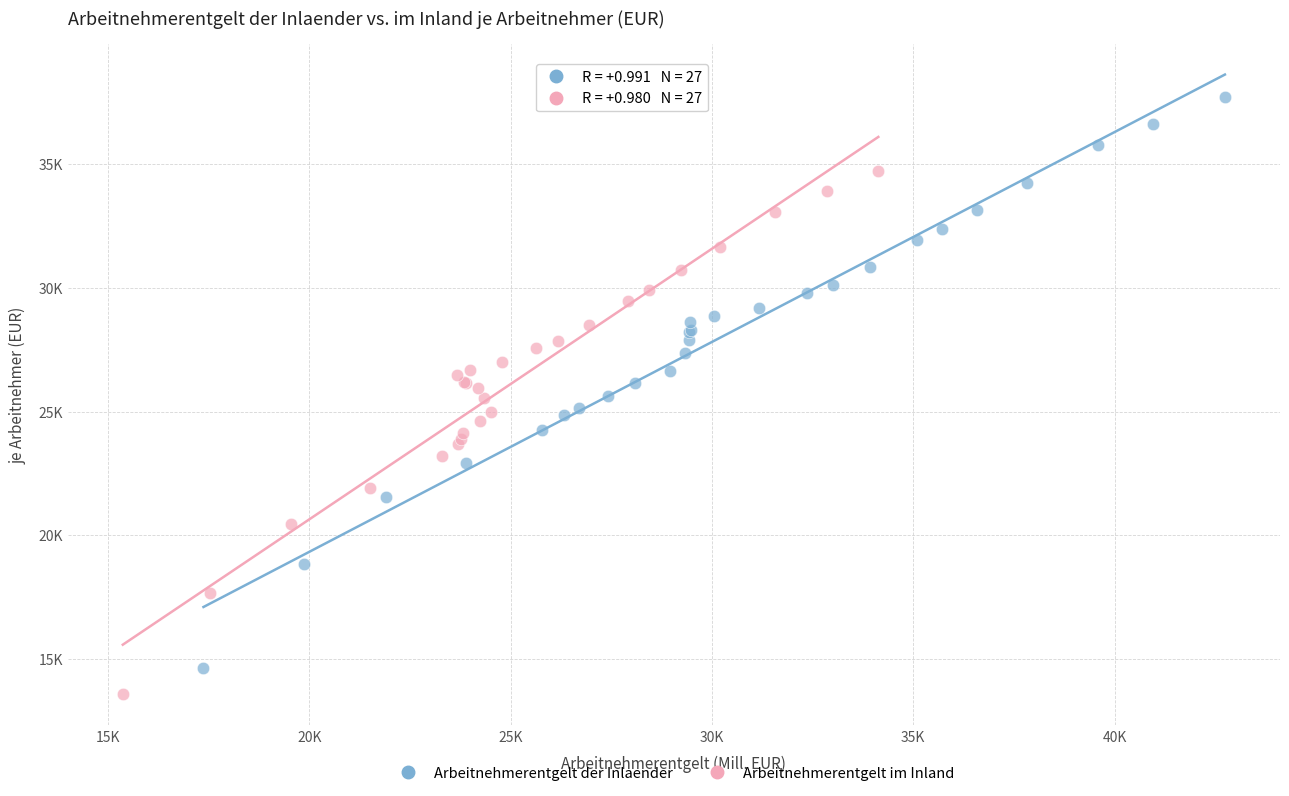

What are all the series names shown in the legend?

Arbeitnehmerentgelt der Inlaender, Arbeitnehmerentgelt im Inland